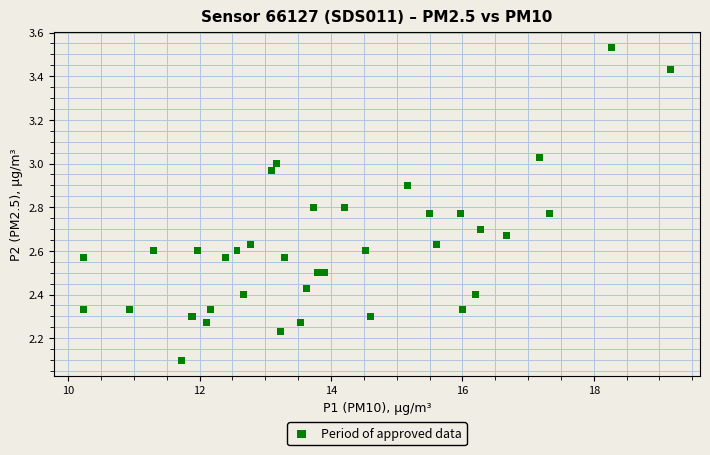

What Y value in the scatter plot is closest to 2?

2.1